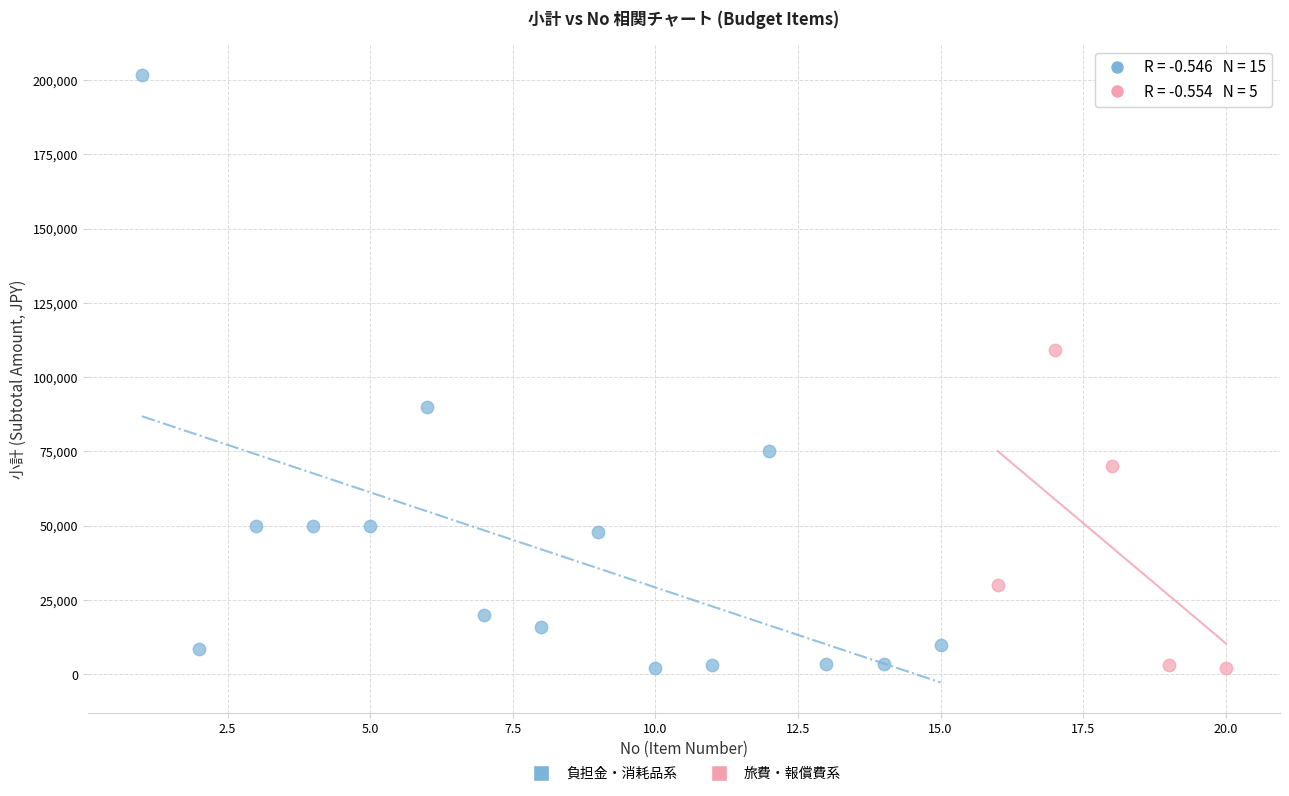

Which series has the widest spread of Y values?

負担金・消耗品系